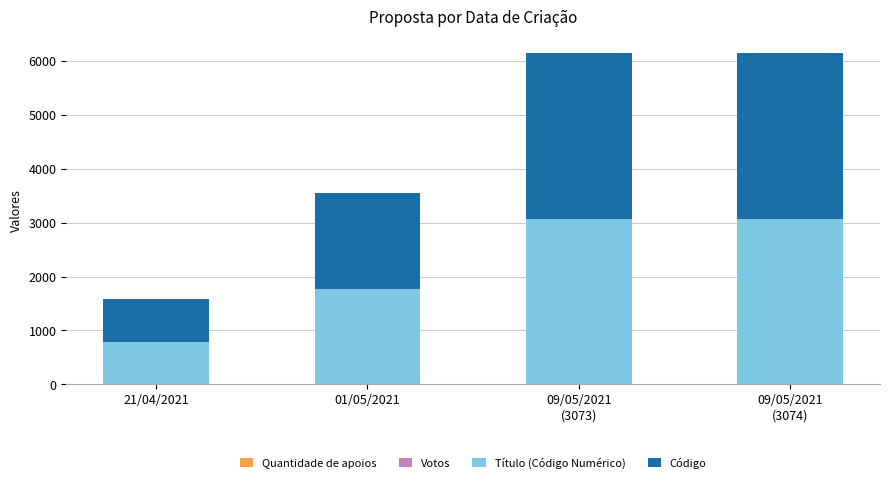

What position from the left is 09/05/2021
(3073)?

3